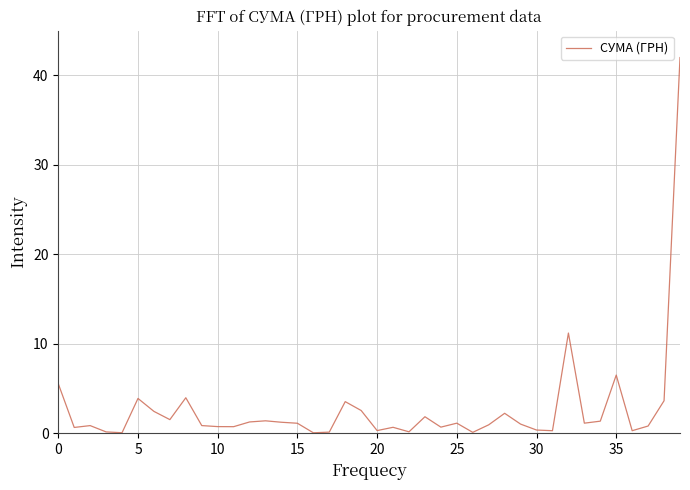

What is the difference between the maximum and minimum values?

42.0